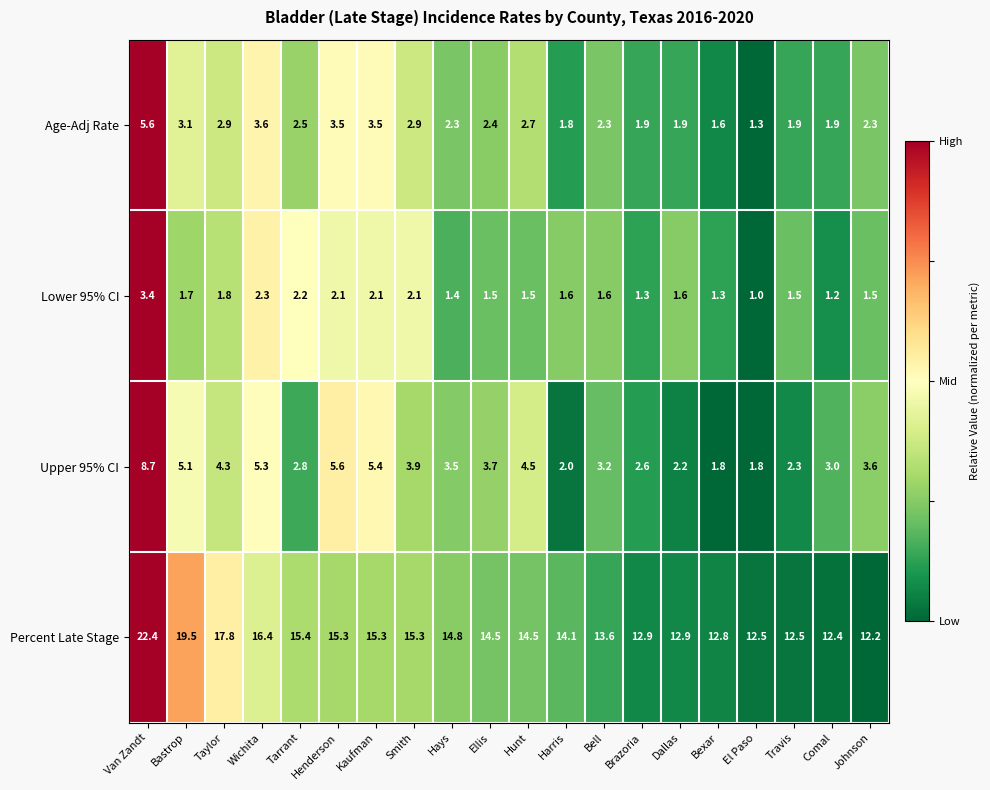

What is the maximum value for Upper 95% CI?

8.7